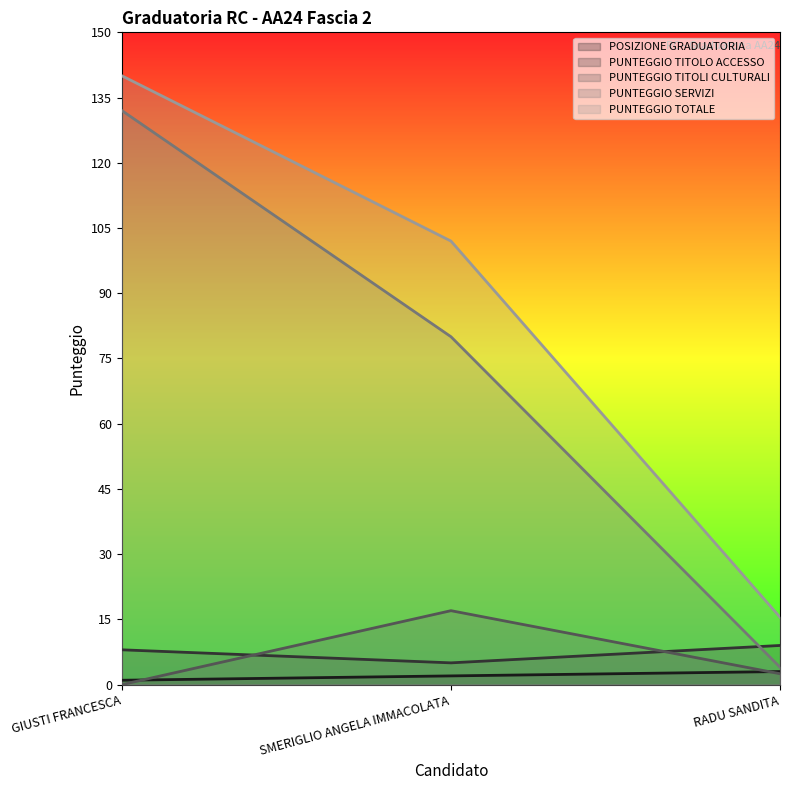

Is the value of POSIZIONE GRADUATORIA at SMERIGLIO ANGELA IMMACOLATA greater than the value of PUNTEGGIO TITOLI CULTURALI at SMERIGLIO ANGELA IMMACOLATA?

No